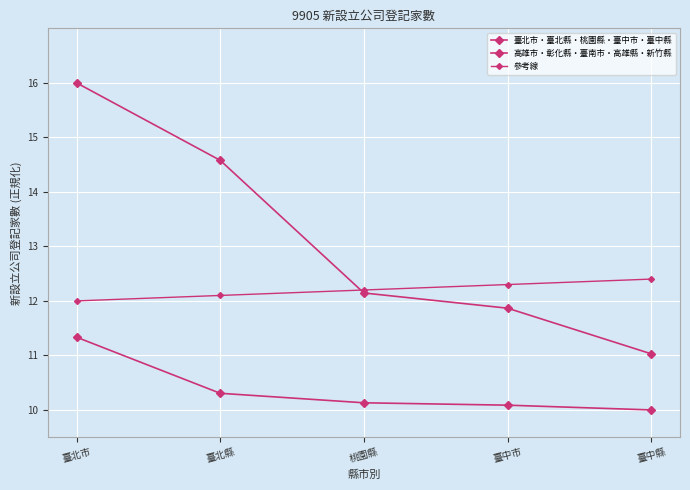

How many distinct data groups are displayed?

3